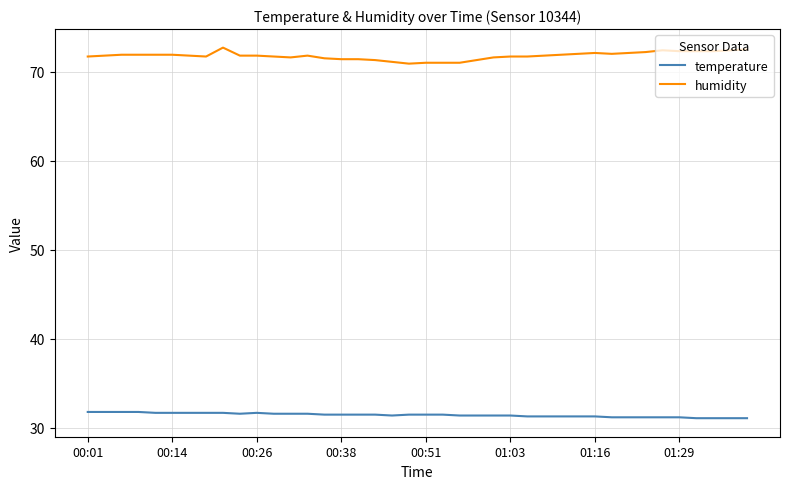

True or false: humidity and temperature intersect in this chart.

False